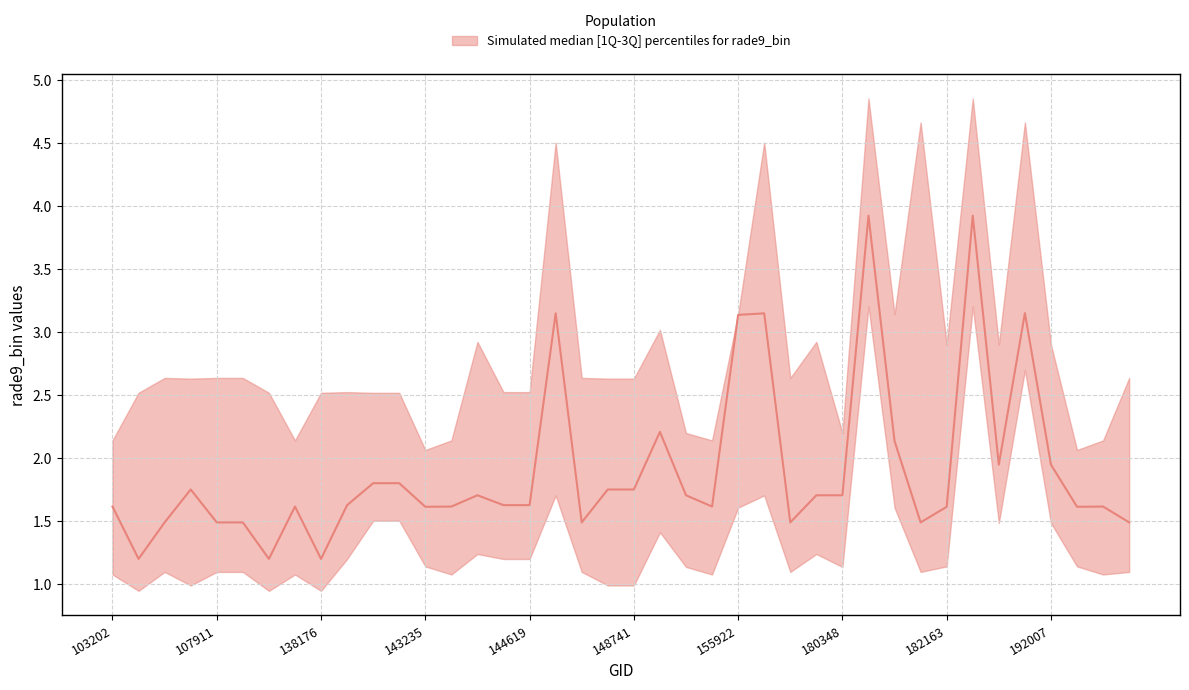

What is the total value across all series at 145612?

5.4